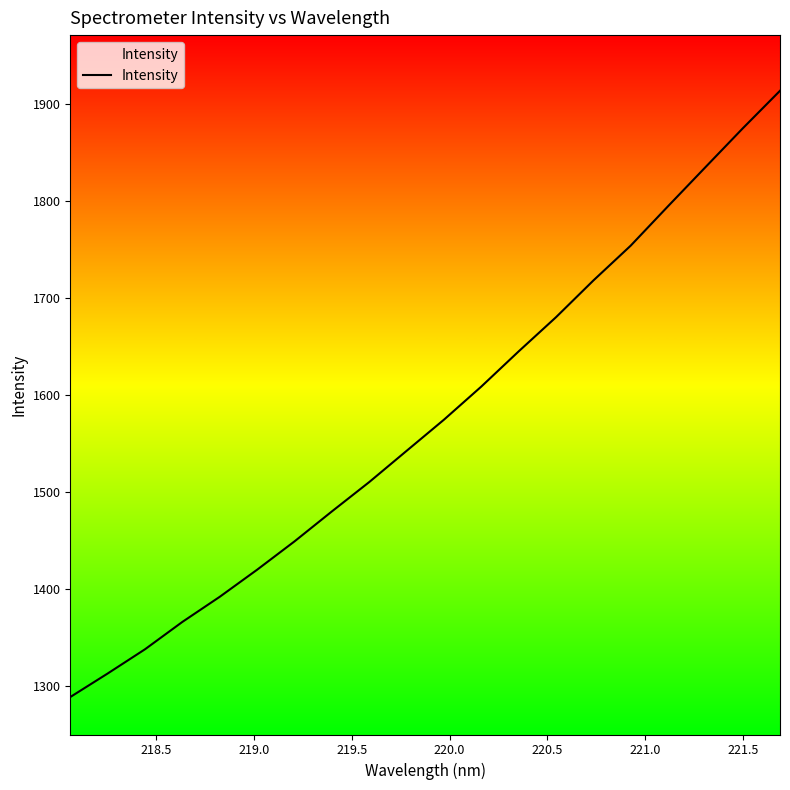

Does the chart have visible grid lines?

No